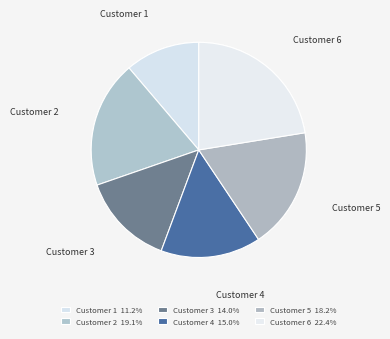

Is it true that Customer 2 is 13% of the pie?

False